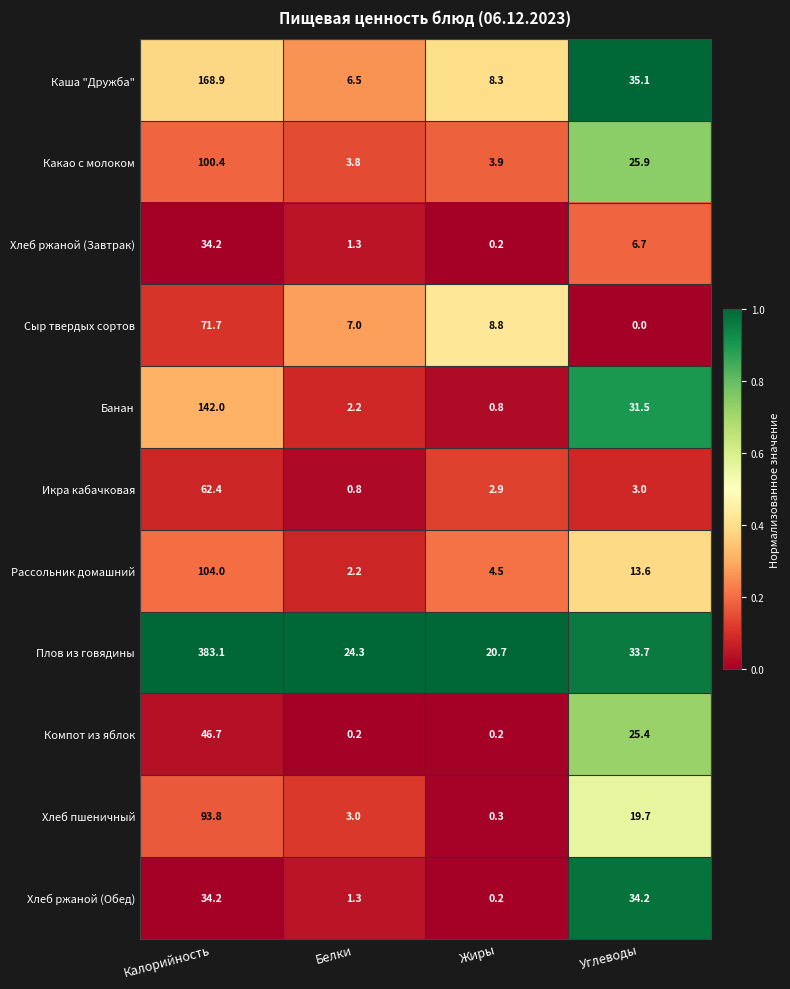

What is the approximate value of Икра кабачковая at Жиры?

2.9